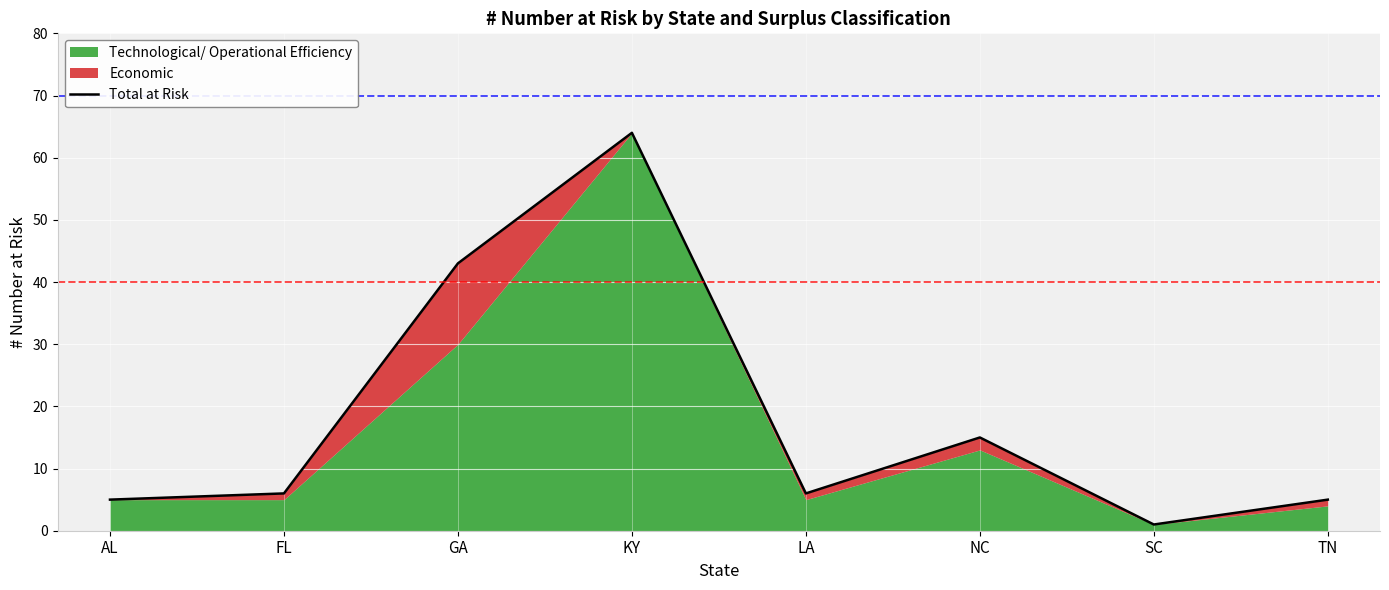

Is it true that the value at LA is 4?

False